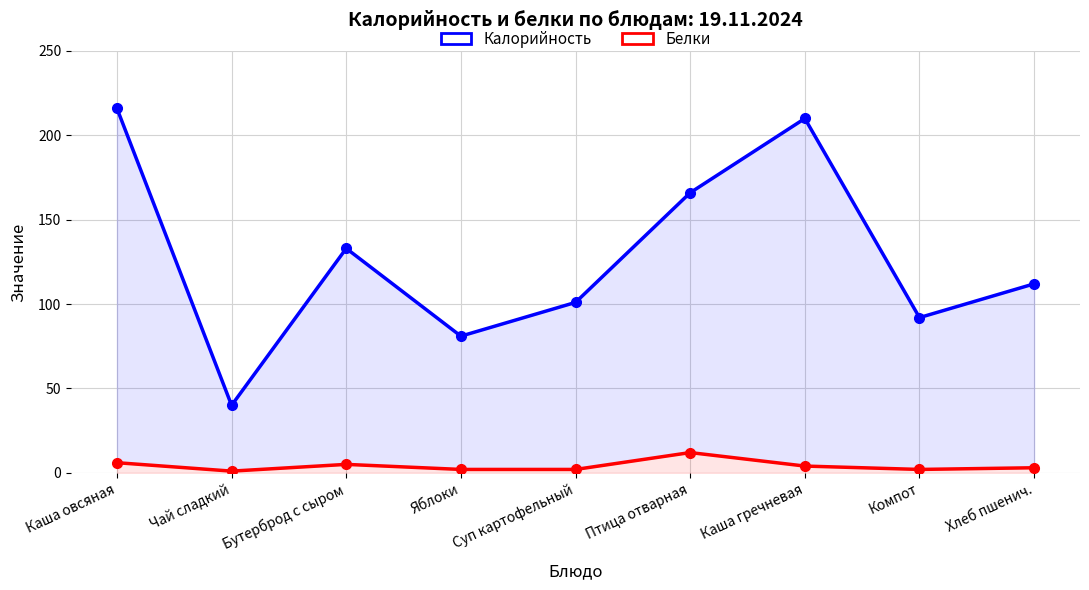

Which category has the lowest value across all series?

Чай сладкий